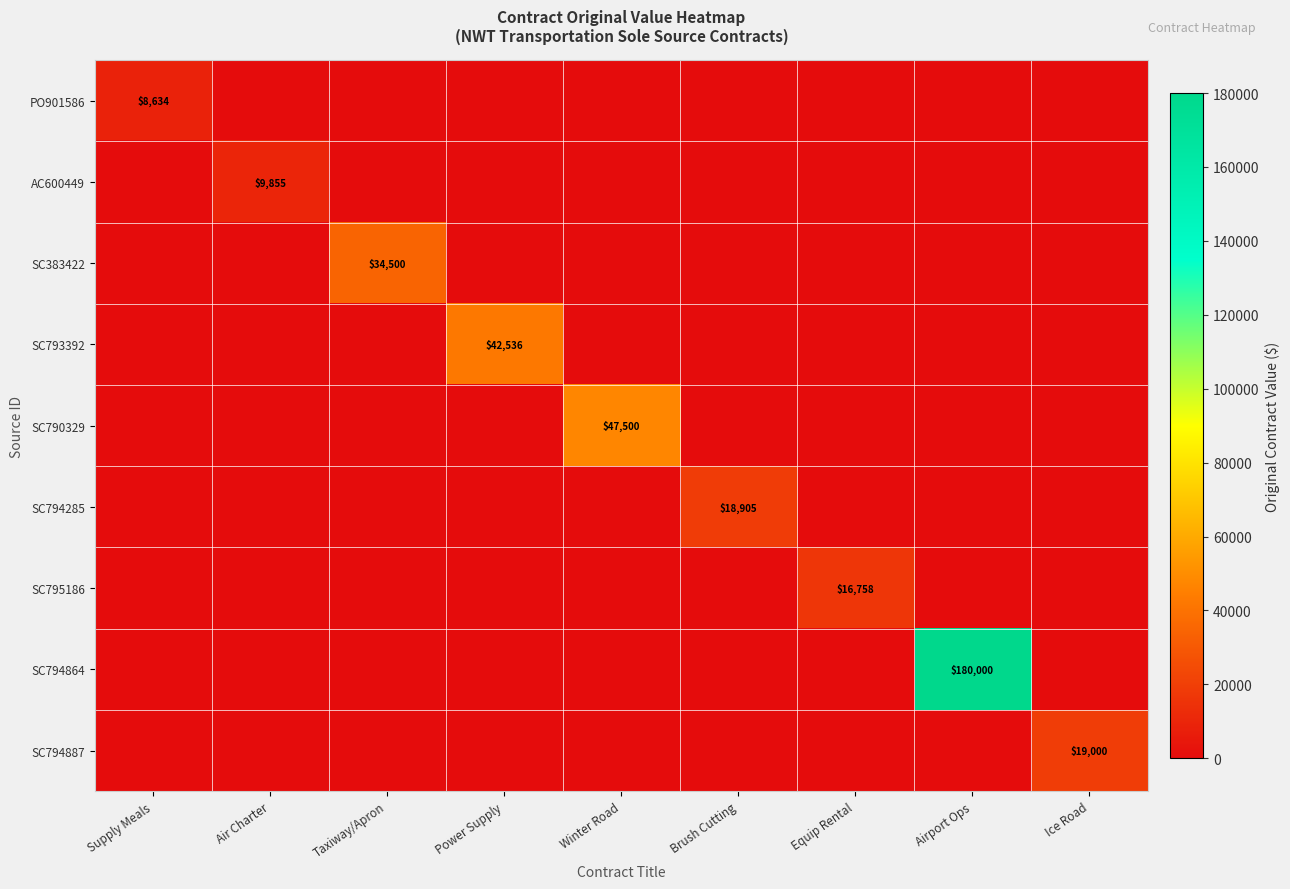

True or false: SC383422 has a value of 34500 at Taxiway/Apron.

True